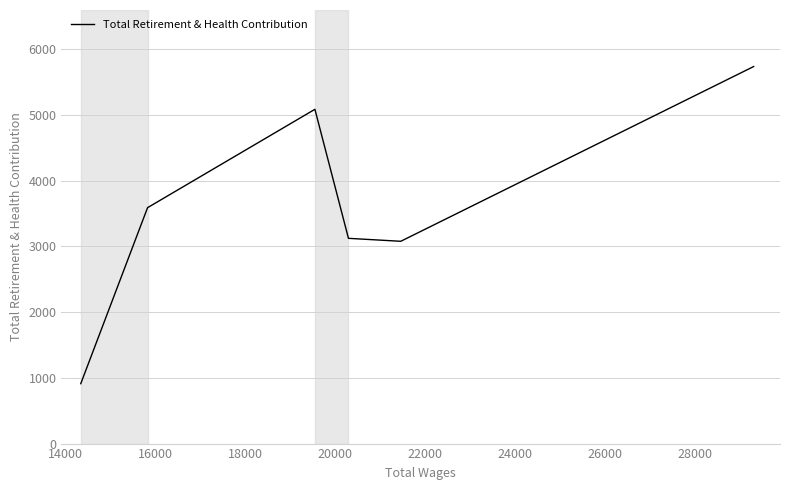

What is the difference between the maximum and second lowest values?

2657